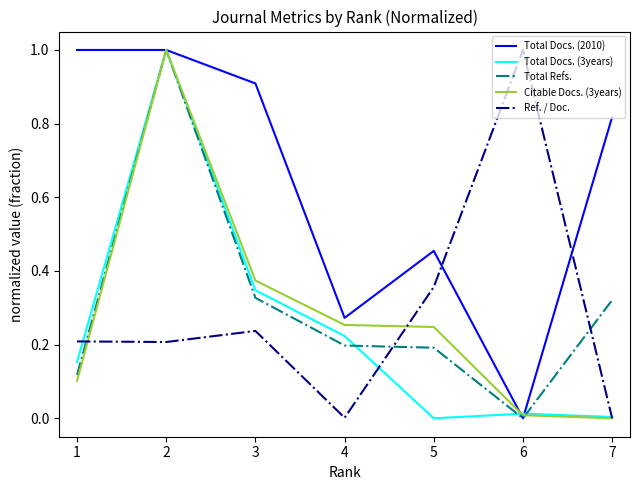

Which series changed the most between 5 and 6?

Ref. / Doc.